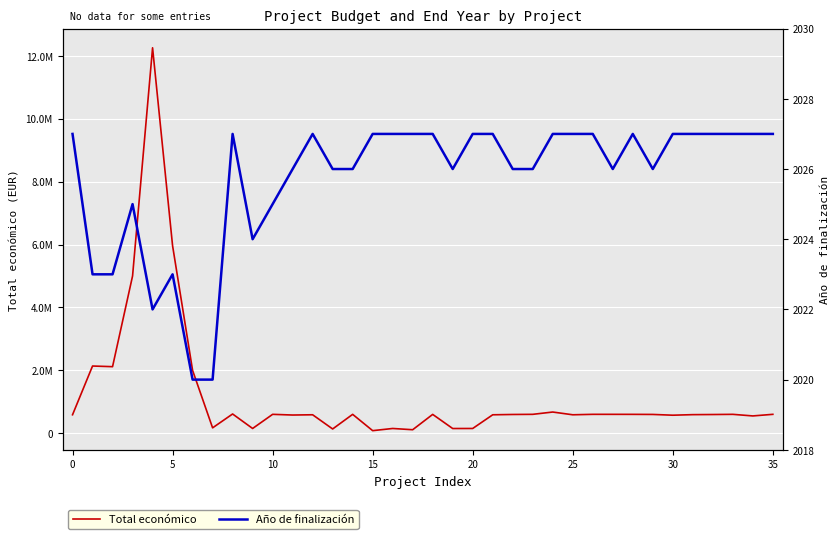

What is the spread (max minus min) of values at 16?

147973